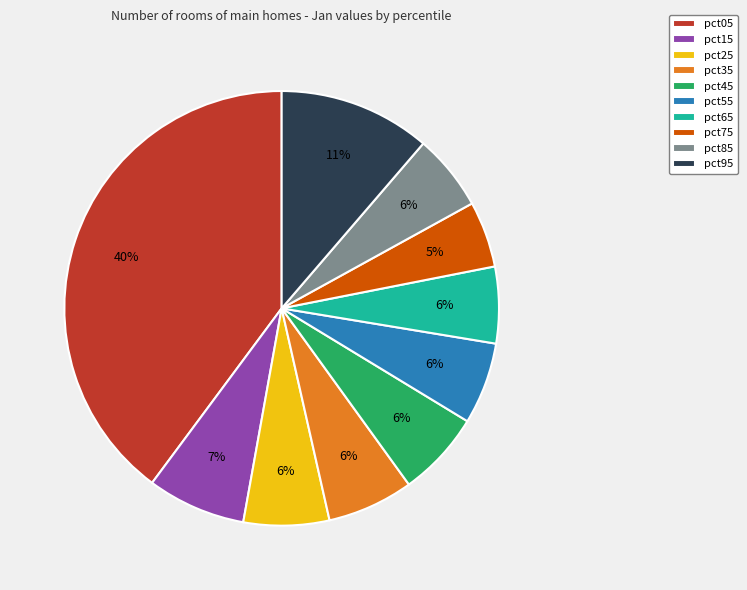

Which slice is the largest?

pct05